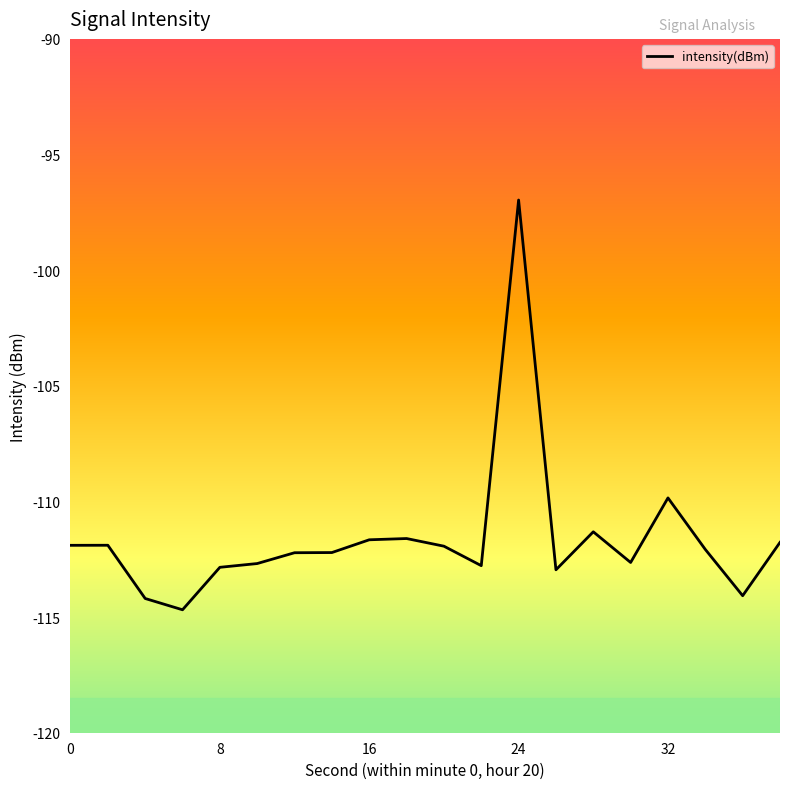

What is the difference between the maximum and minimum values?

17.7